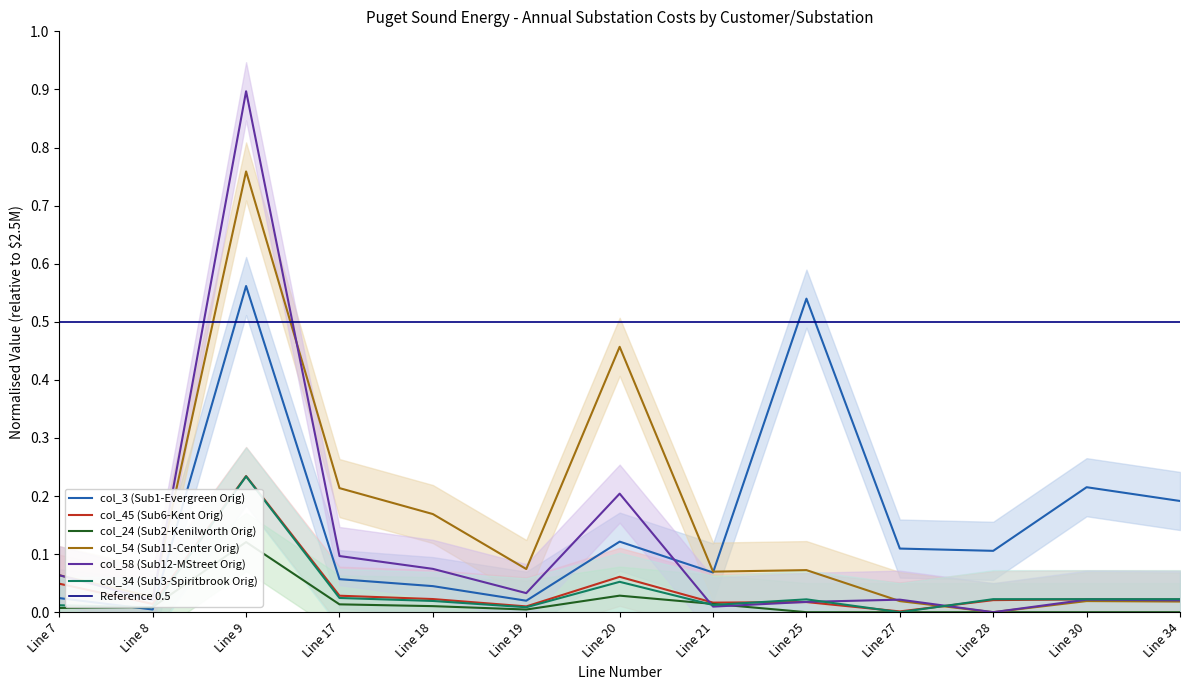

Is the value of col_3 (Sub1-Evergreen Orig) at Line 20 greater than the value of col_34 (Sub3-Spiritbrook Orig) at Line 9?

No